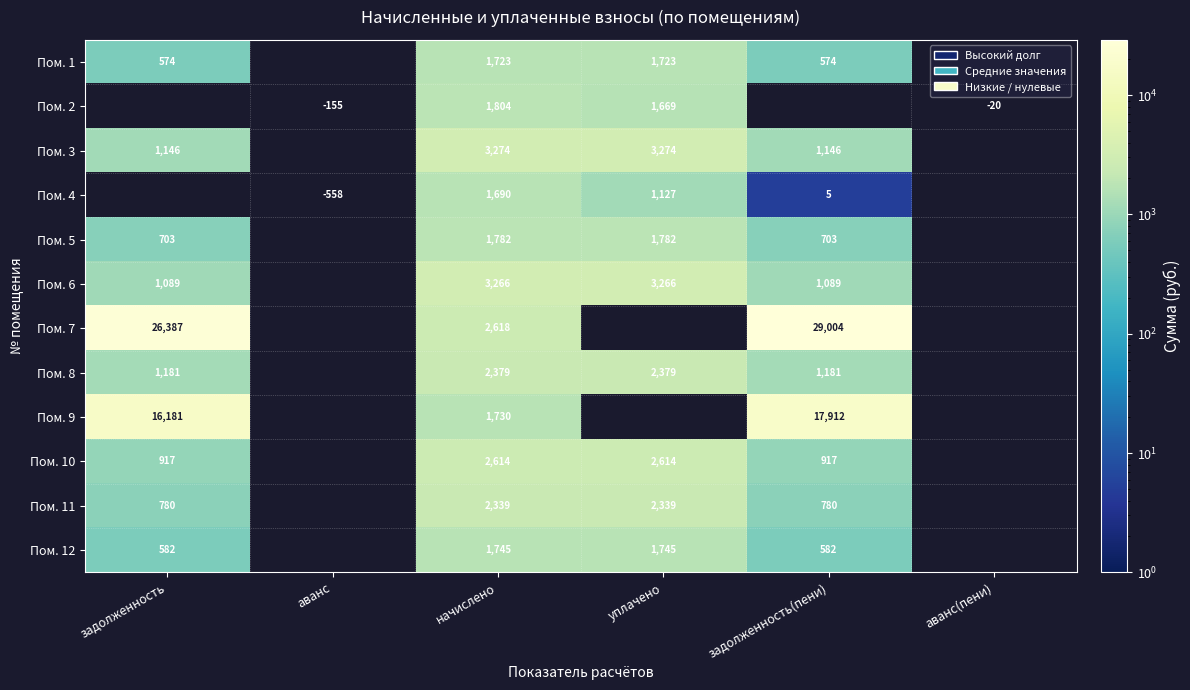

Is the value of Пом. 5 at начислено greater than the value of Пом. 9 at задолженность?

No